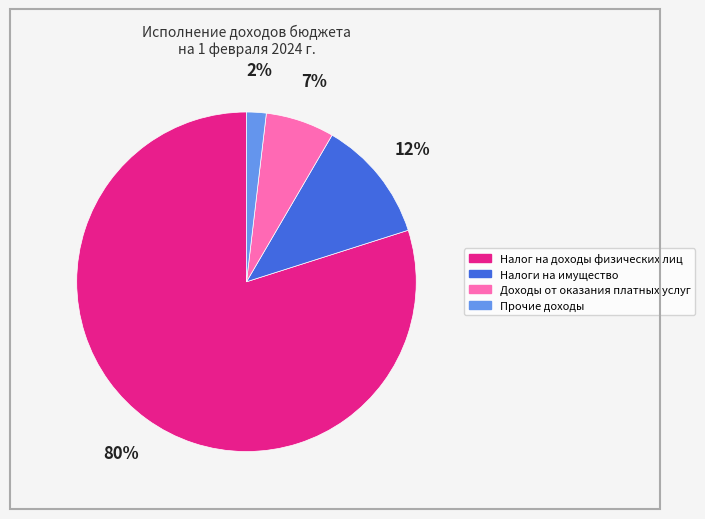

What is the smallest slice in the pie chart?

Прочие доходы